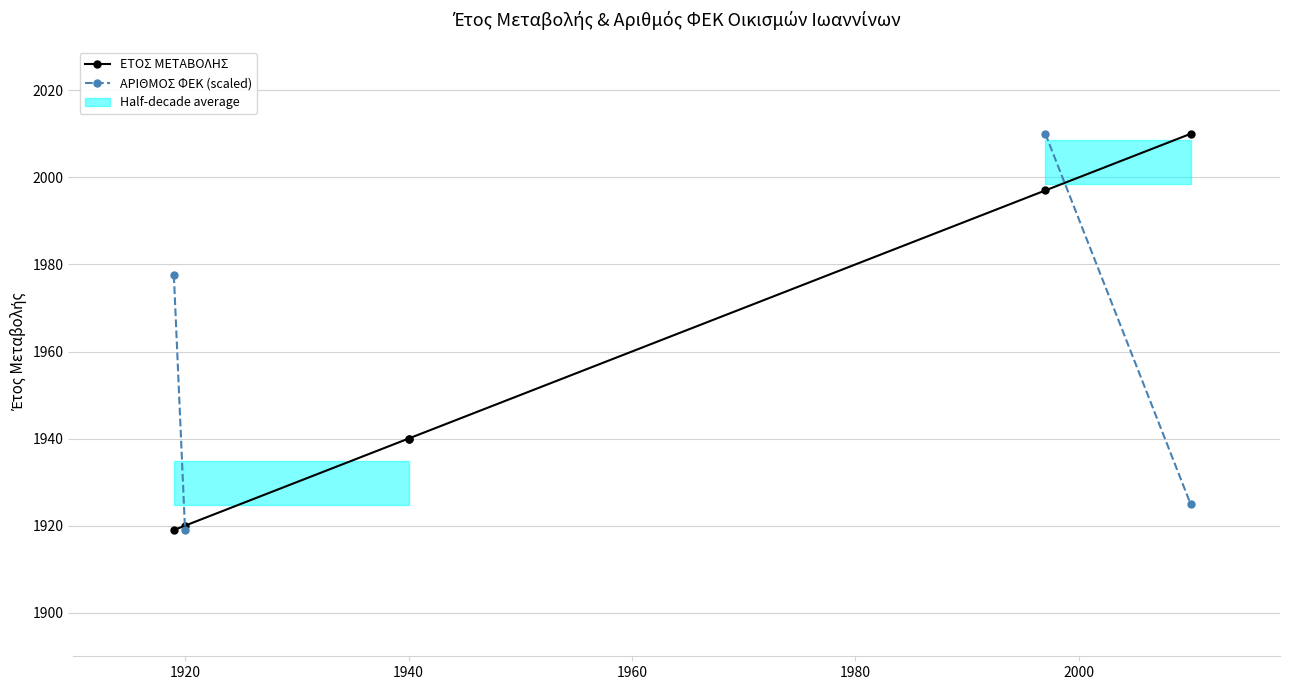

How many values in the ΕΤΟΣ ΜΕΤΑΒΟΛΗΣ series exceed 1940?

2